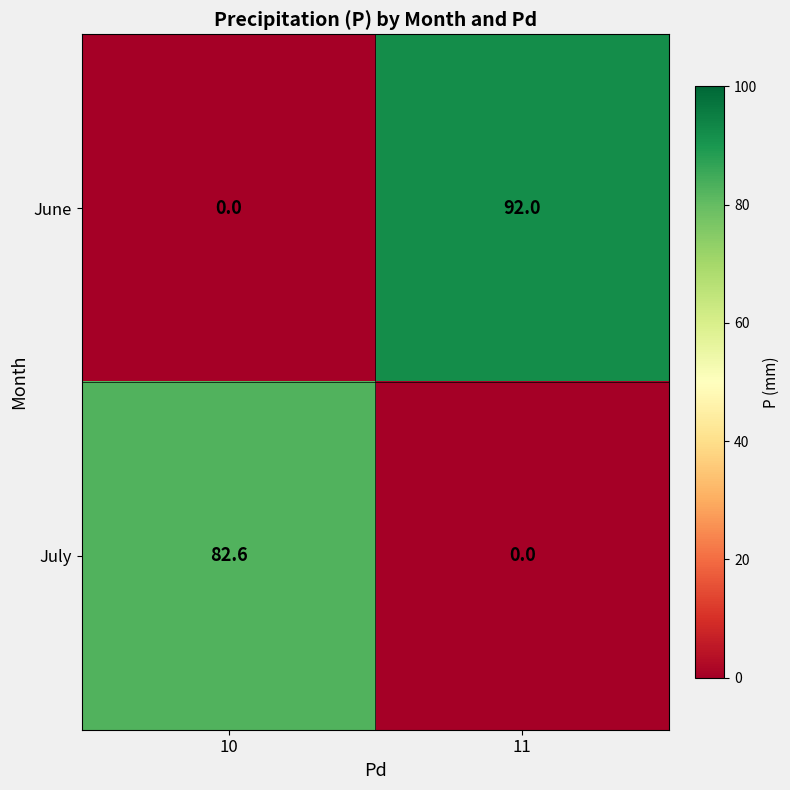

Between 10 and 11, which series saw the biggest shift?

June